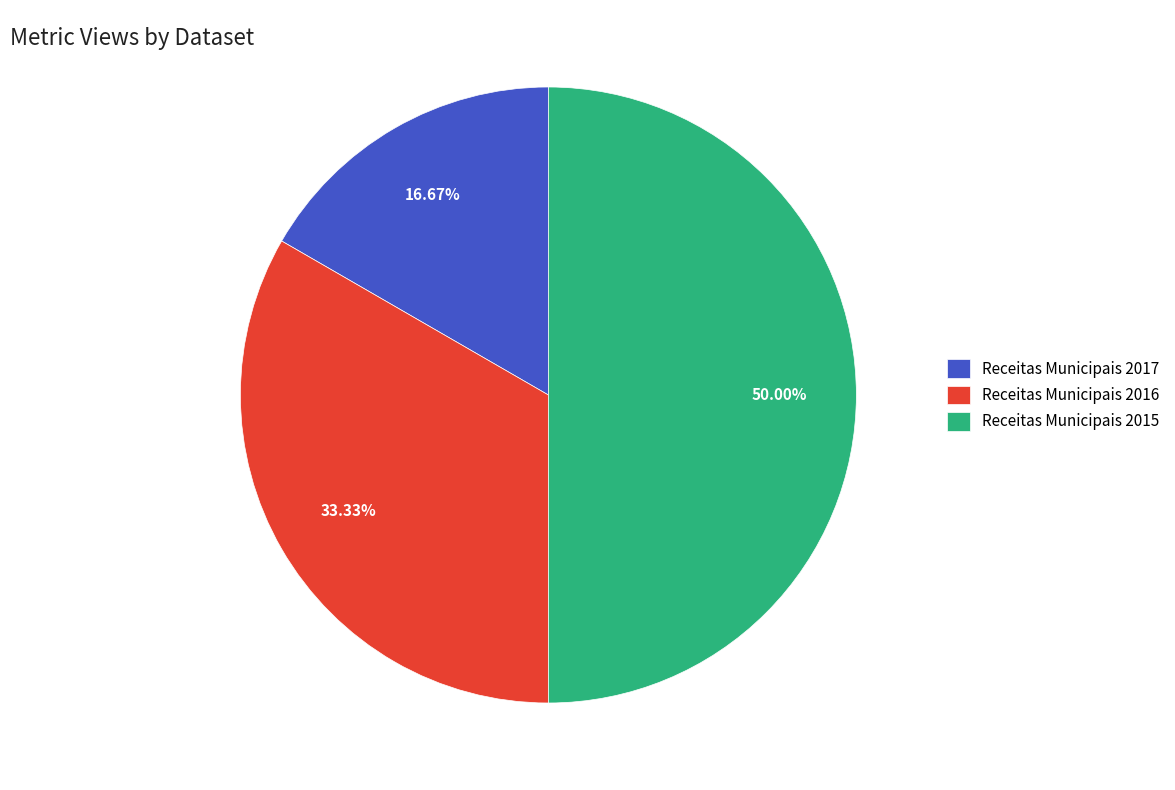

What is the total percentage of Receitas Municipais 2017 and Receitas Municipais 2016?

50.0%